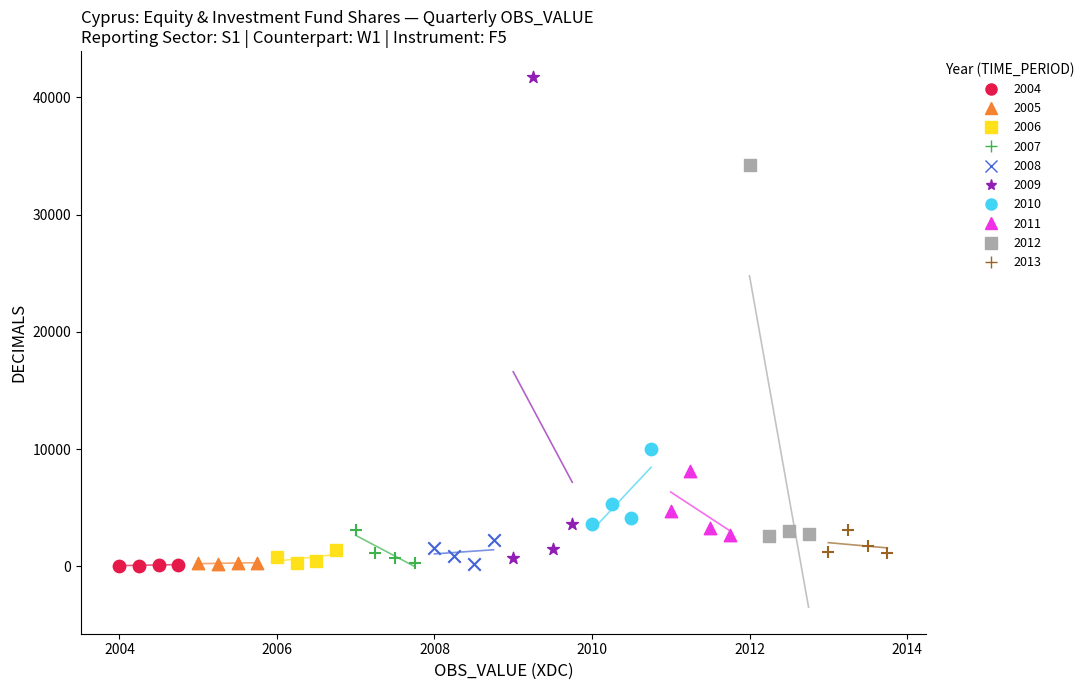

Which series has the widest spread of Y values?

2009